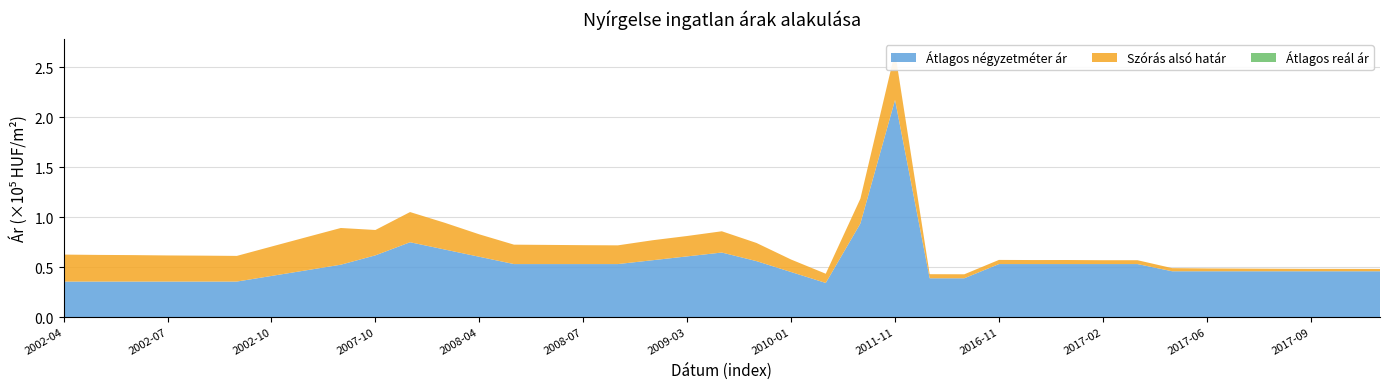

Reading left to right, transcribe all the data shown in this chart.

Átlagos négyzetméter ár: 2002-04=35714	2002-05=35714	2002-06=35714	2002-07=35714	2002-08=35714	2002-09=35714	2002-10=41326	2002-11=46939	2002-12=52551	2007-10=61905	2007-11=75000	2007-12=67730	2008-04=60461	2008-05=53191	2008-06=53191	2008-07=53191	2008-08=53191	2008-09=57029	2009-03=60867	2009-04=64705	2009-05=56137	2010-01=45235	2010-08=34333	2010-09=93714	2011-11=217142	2015-04=39000	2015-05=39000	2016-11=53200	2016-12=53200	2017-01=53200	2017-02=53200	2017-03=53200	2017-04=46000	2017-06=46000	2017-07=46000	2017-08=46000	2017-09=46000	2017-10=46000	2017-11=46000
Szórás alsó határ: 2002-04=62662	2002-05=62341	2002-06=62145	2002-07=61805	2002-08=61612	2002-09=61349	2002-10=70687	2002-11=79979	2002-12=89232	2007-10=87239	2007-11=105157	2007-12=94455	2008-04=82881	2008-05=72578	2008-06=72333	2008-07=72067	2008-08=71891	2008-09=76984	2009-03=81248	2009-04=85956	2009-05=74284	2010-01=57718	2010-08=43544	2010-09=118549	2011-11=264990	2015-04=43079	2015-05=42983	2016-11=57347	2016-12=57208	2017-01=57236	2017-02=57041	2017-03=57041	2017-04=49143	2017-06=48836	2017-07=48673	2017-08=48522	2017-09=48395	2017-10=48361	2017-11=48303
Átlagos reál ár: 2002-04=62662	2002-05=62341	2002-06=62145	2002-07=61805	2002-08=61612	2002-09=61349	2002-10=70687	2002-11=79979	2002-12=89232	2007-10=87239	2007-11=105157	2007-12=94455	2008-04=82881	2008-05=72578	2008-06=72333	2008-07=72067	2008-08=71891	2008-09=76984	2009-03=81248	2009-04=85956	2009-05=74284	2010-01=57718	2010-08=43544	2010-09=118549	2011-11=264990	2015-04=43079	2015-05=42983	2016-11=57347	2016-12=57208	2017-01=57236	2017-02=57041	2017-03=57041	2017-04=49143	2017-06=48836	2017-07=48673	2017-08=48522	2017-09=48395	2017-10=48361	2017-11=48303